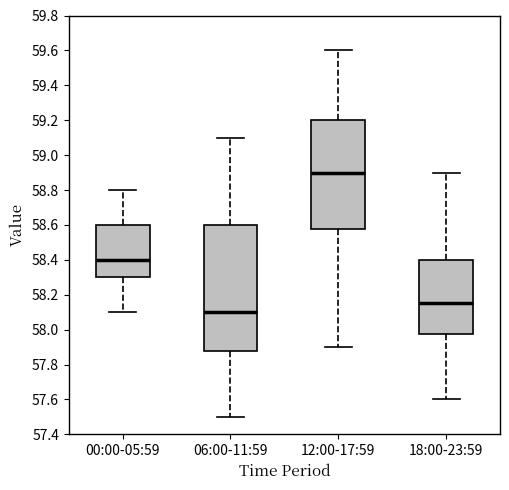

Reading left to right, read every box against the y-axis: the position of its median line, the range the box covers, and the ends of its whiskers. The values are not printed on the chart, so give them approximately, as read against the axis.

00:00-05:59: median 58.40, box 58.30 to 58.60, whiskers 58.10 to 58.80
06:00-11:59: median 58.10, box 57.88 to 58.60, whiskers 57.50 to 59.10
12:00-17:59: median 58.90, box 58.58 to 59.20, whiskers 57.90 to 59.60
18:00-23:59: median 58.16, box 57.98 to 58.40, whiskers 57.60 to 58.90